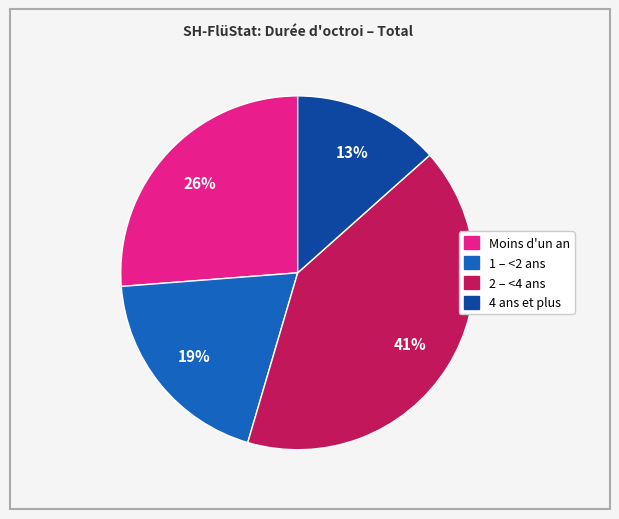

Count the number of slices in the pie.

4